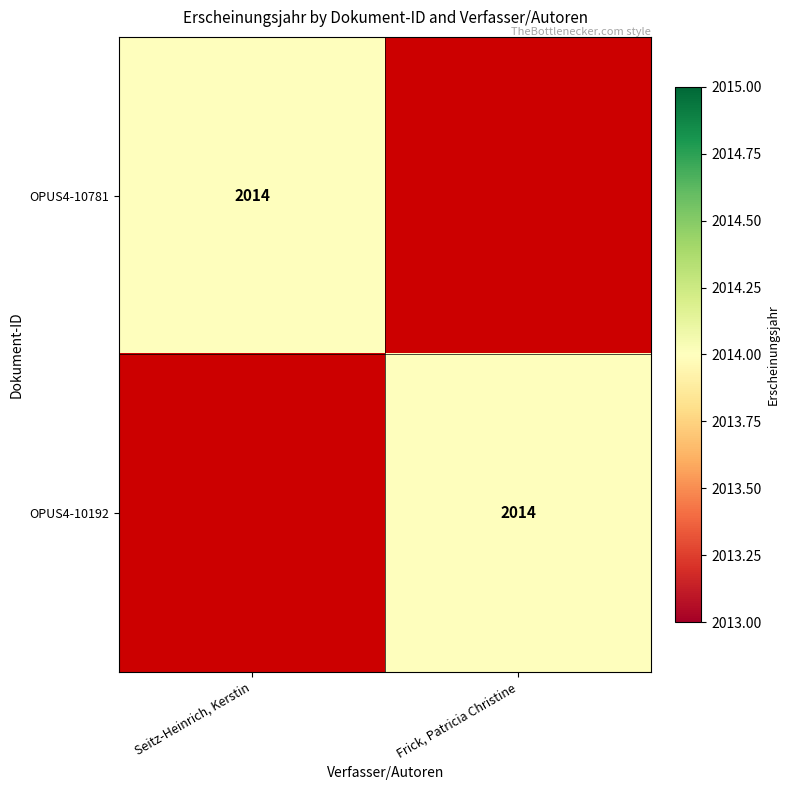

True or false: OPUS4-10192 has a value of 2014 at Frick, Patricia Christine.

True